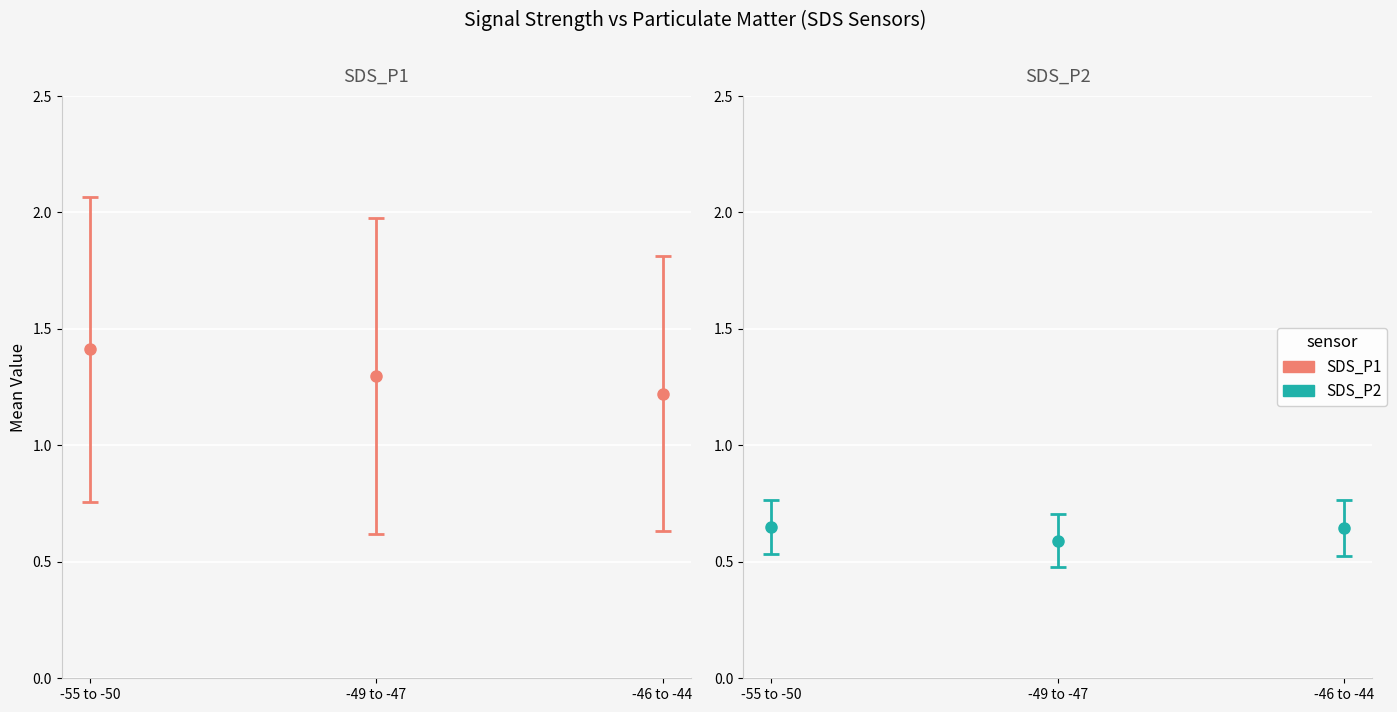

Rank the series by their average value, from lowest to highest.

SDS_P2, SDS_P1